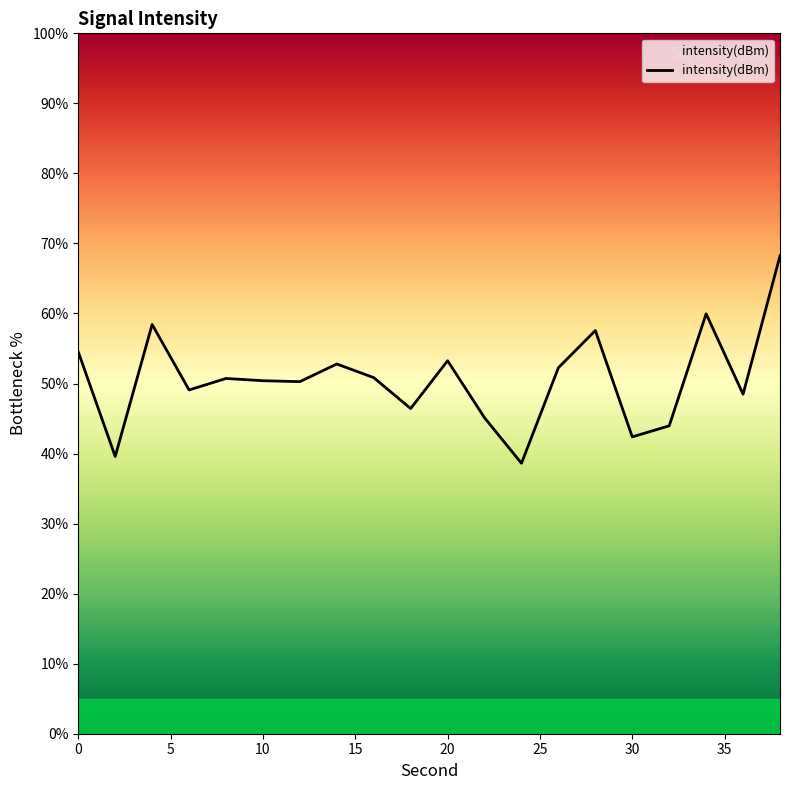

What is the average value?

50.6